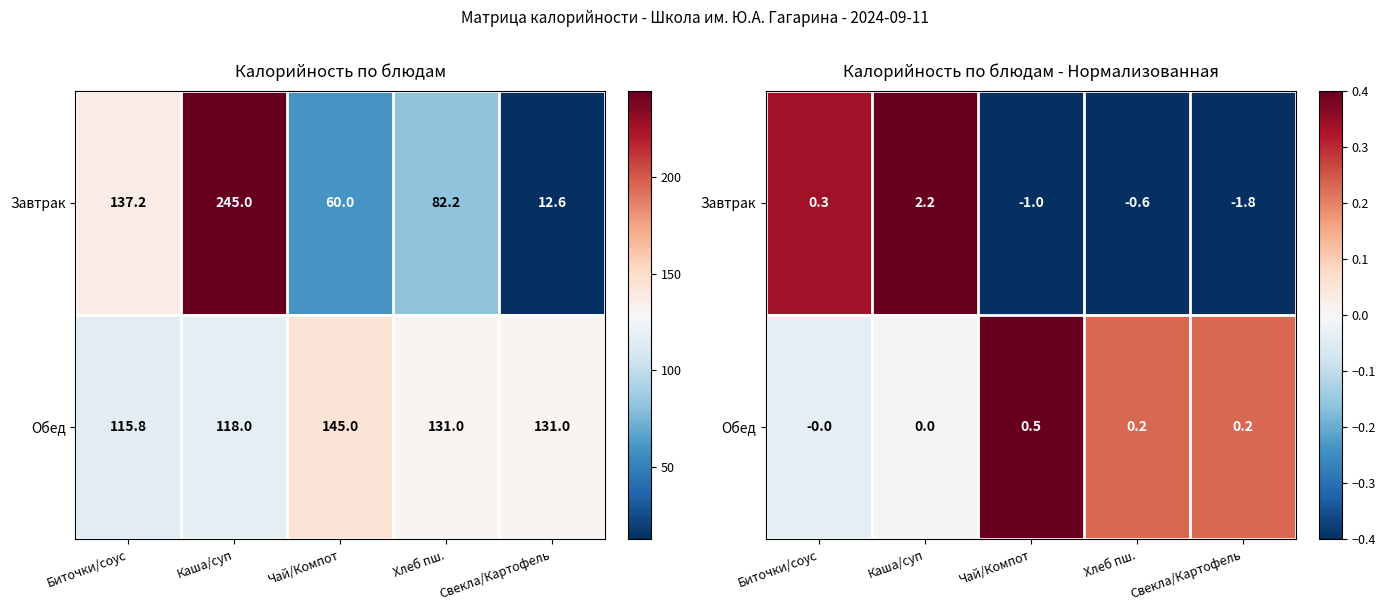

True or false: Завтрак has a value of 3.6 at Каша/суп.

False